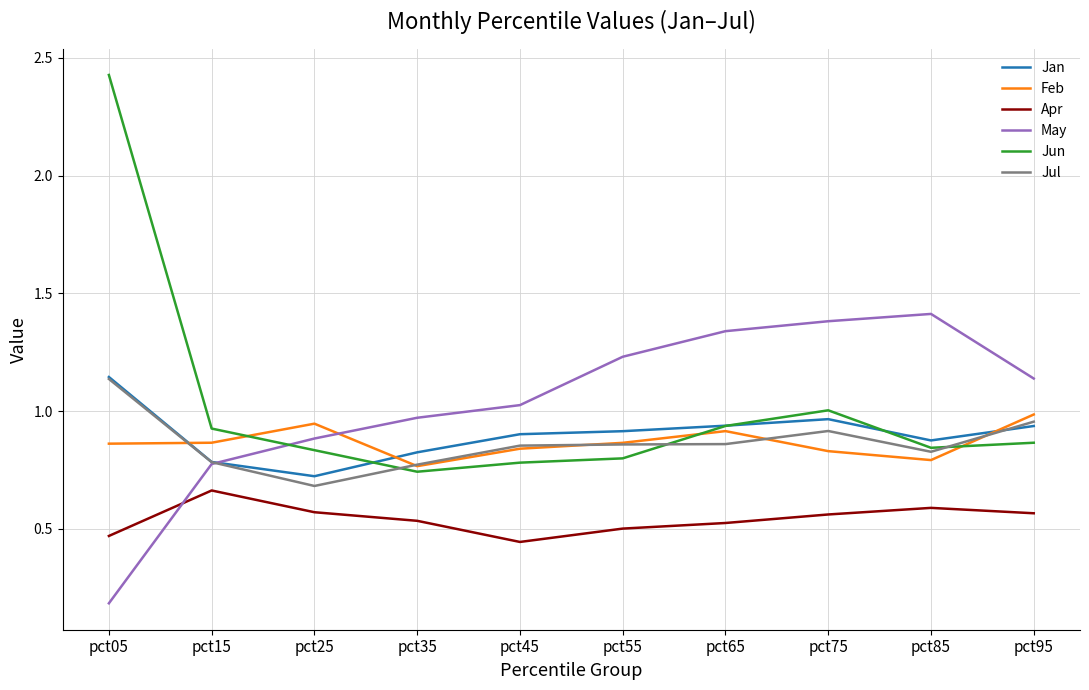

Which series has the widest spread of values?

Jun